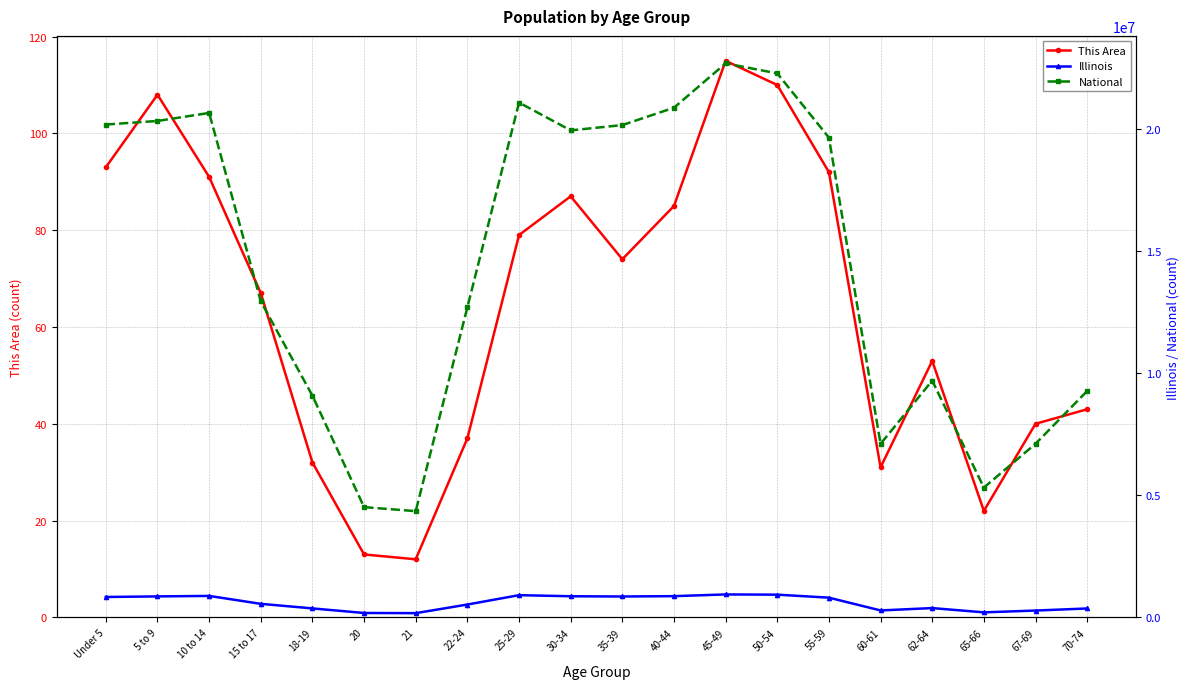

How many categories are shown in the chart?

20